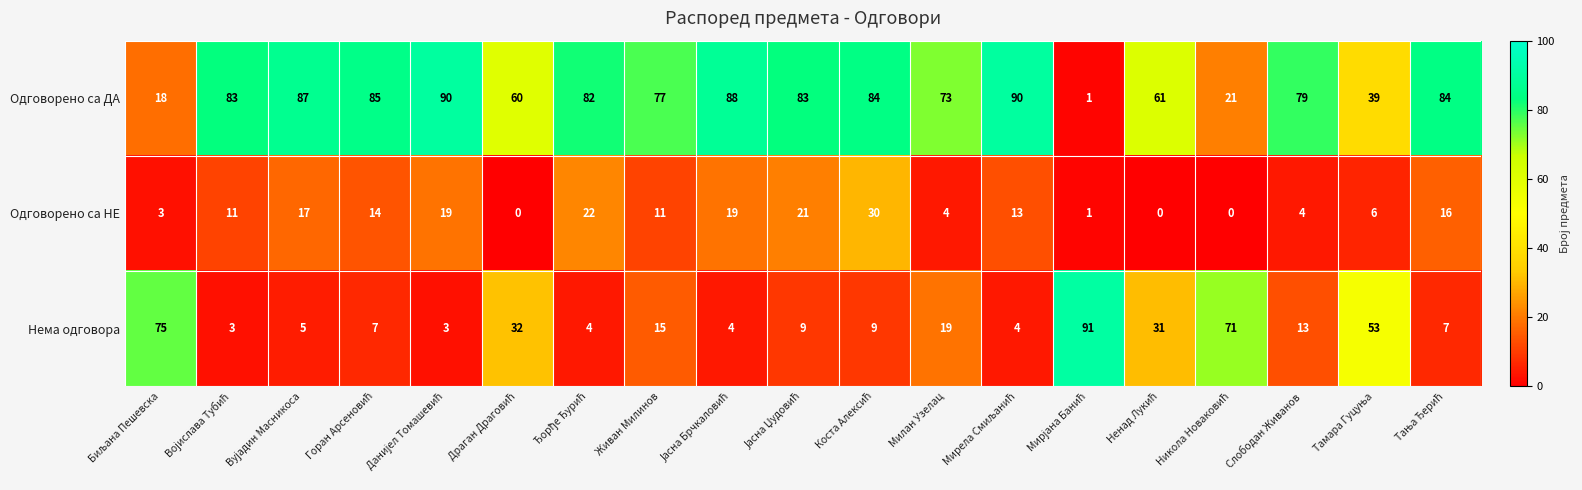

What is the difference between the second highest and second lowest values in the Одговорено са ДА series?

72